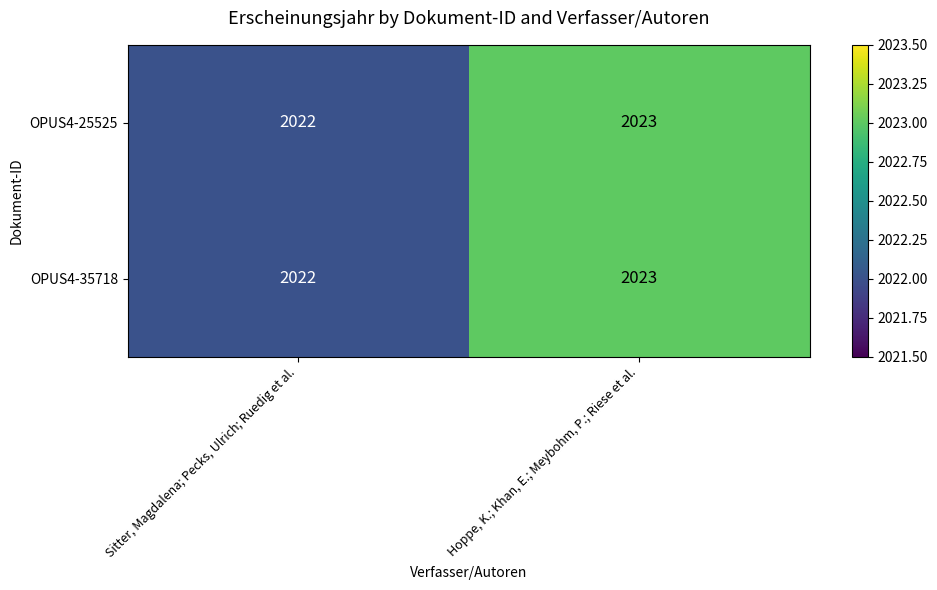

Where is OPUS4-25525 nearest to the value 2022?

Sitter, Magdalena; Pecks, Ulrich; Ruedig et al.